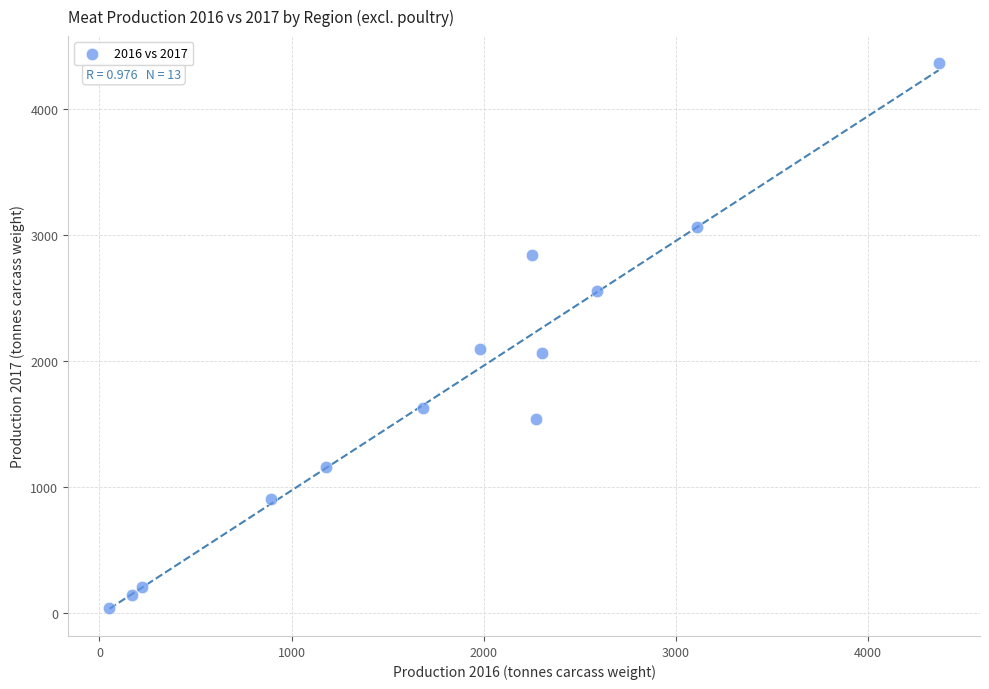

What is the range of X values (max minus min)?

4314